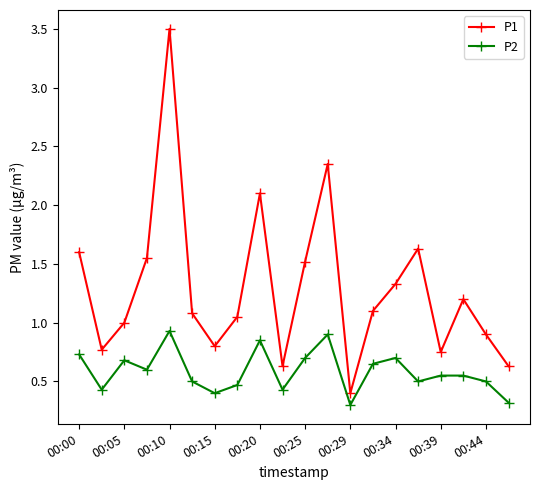

What is the value of the P1 point at the 19th from the left?

0.9